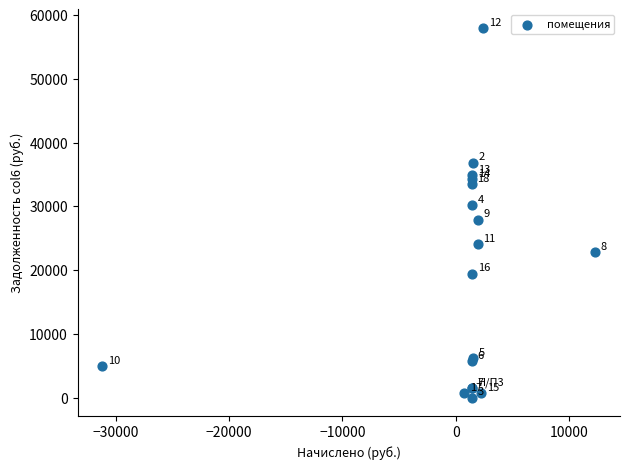

What Y value in the scatter plot is closest to 28987?

27893.3